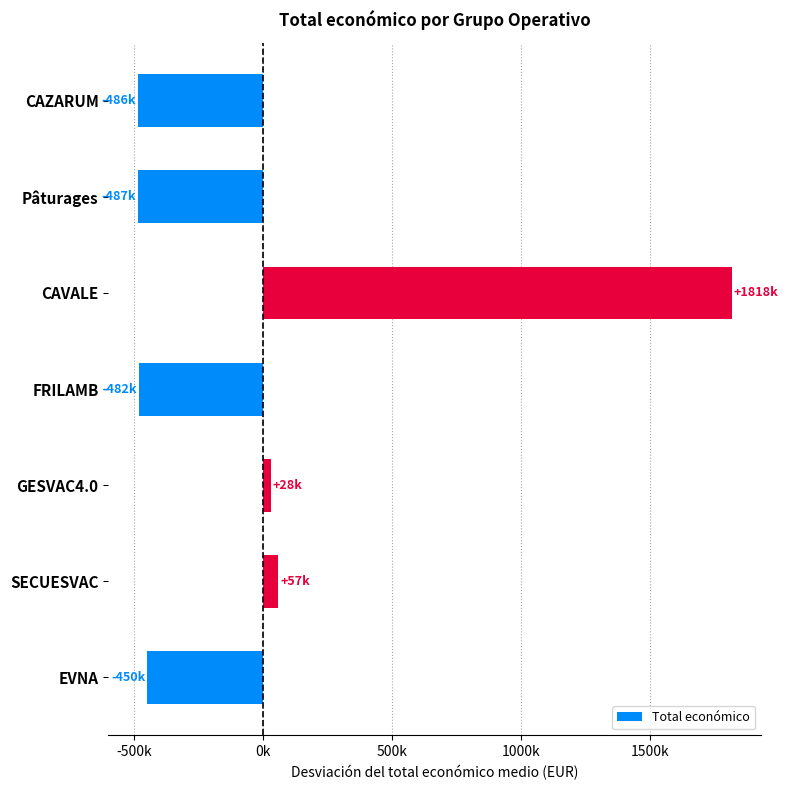

Are the bars horizontal?

Yes